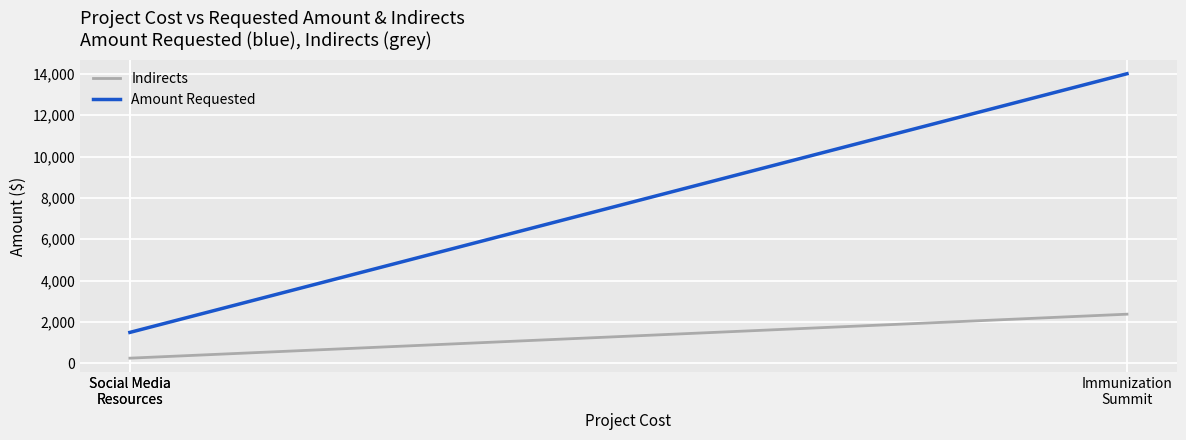

At which label does Amount Requested reach its peak?

Immunization
Summit